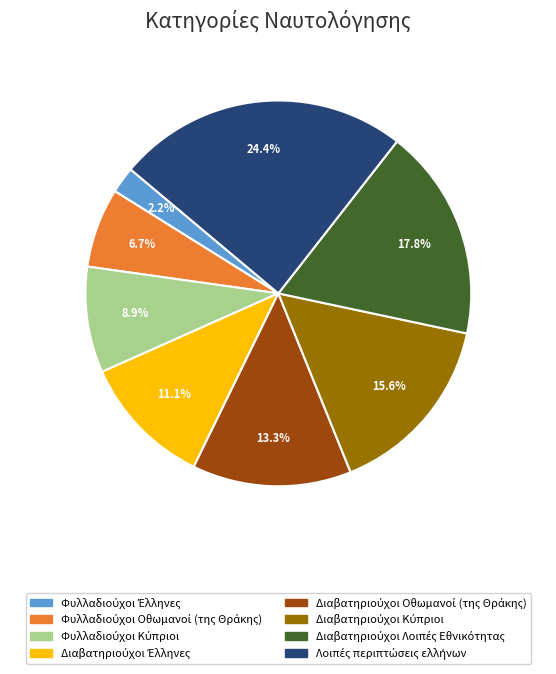

Does any single category account for the majority?

No